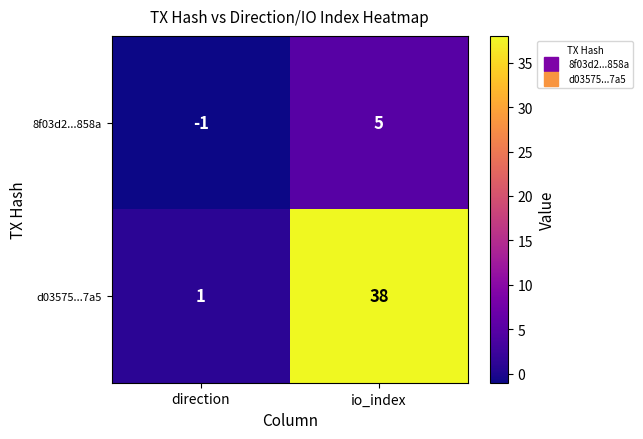

Reading right to left, transcribe all the data shown in this chart.

8f03d2...858a: io_index=5	direction=-1
d03575...7a5: io_index=38	direction=1